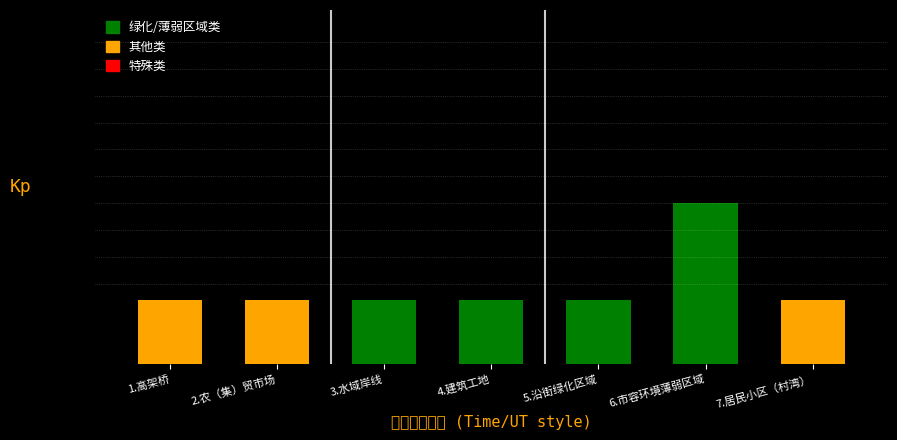

What is the sum of all values?

17